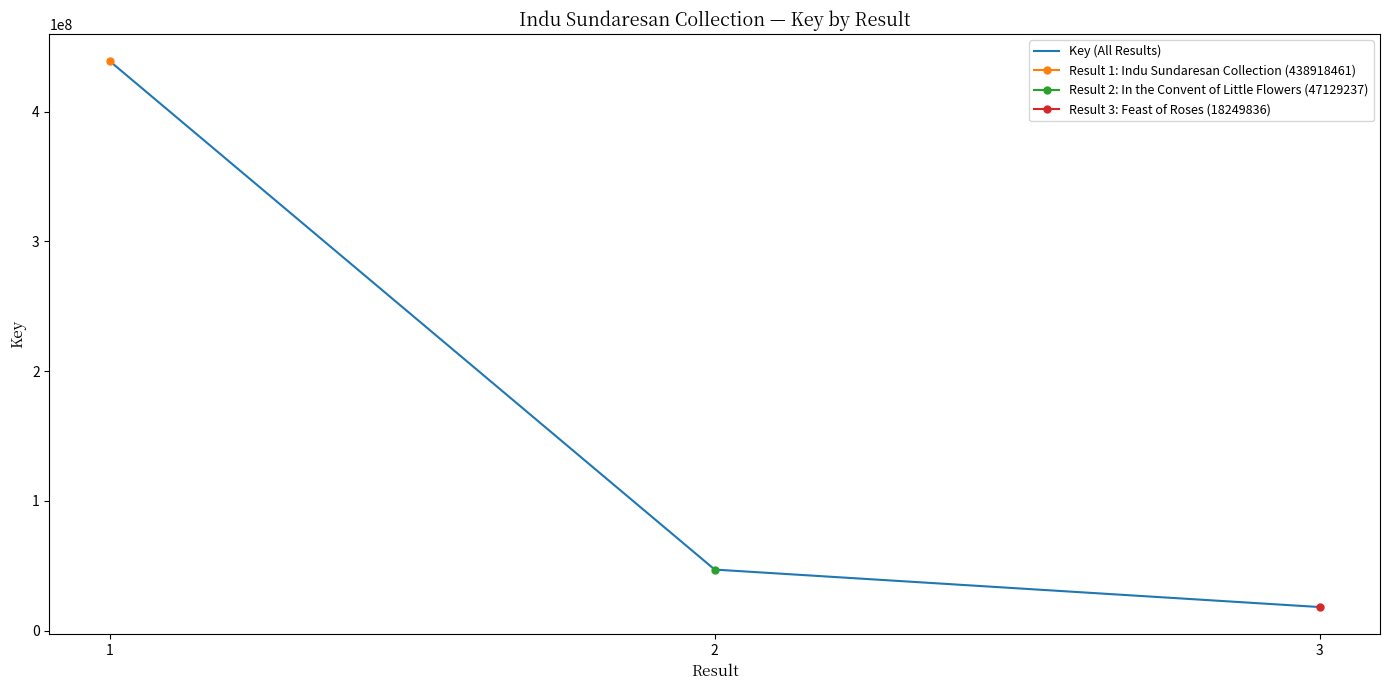

Reading left to right, list all the values displayed in this chart.

438918461	47129237	18249836